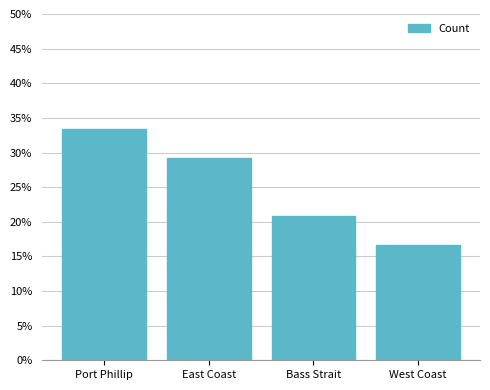

Rank the categories by value from highest to lowest.

Port Phillip, East Coast, Bass Strait, West Coast